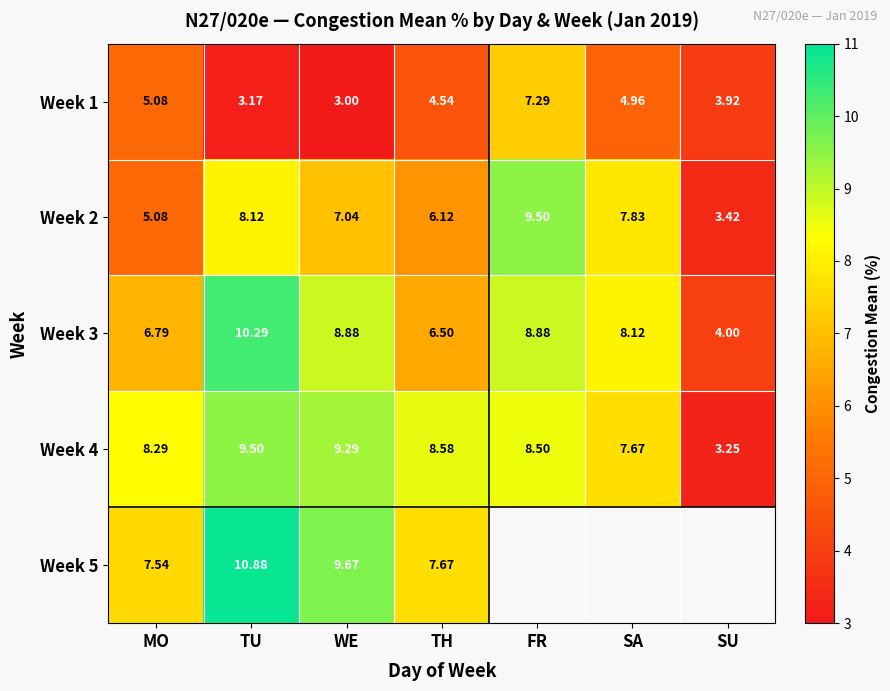

What is the total value across all series at TU?

42.0